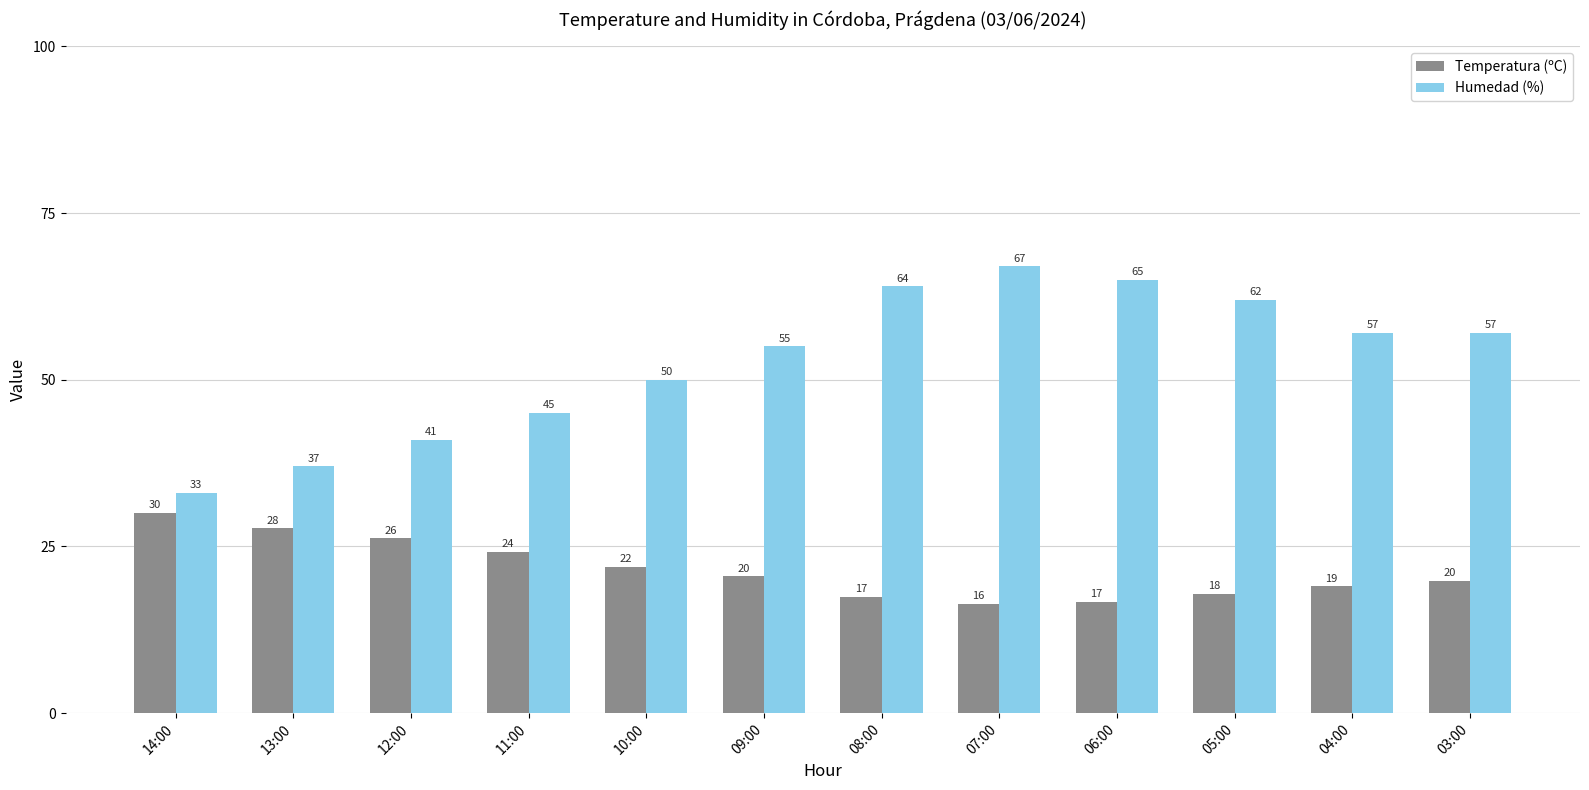

Which series has the largest total across all categories?

Humedad (%)